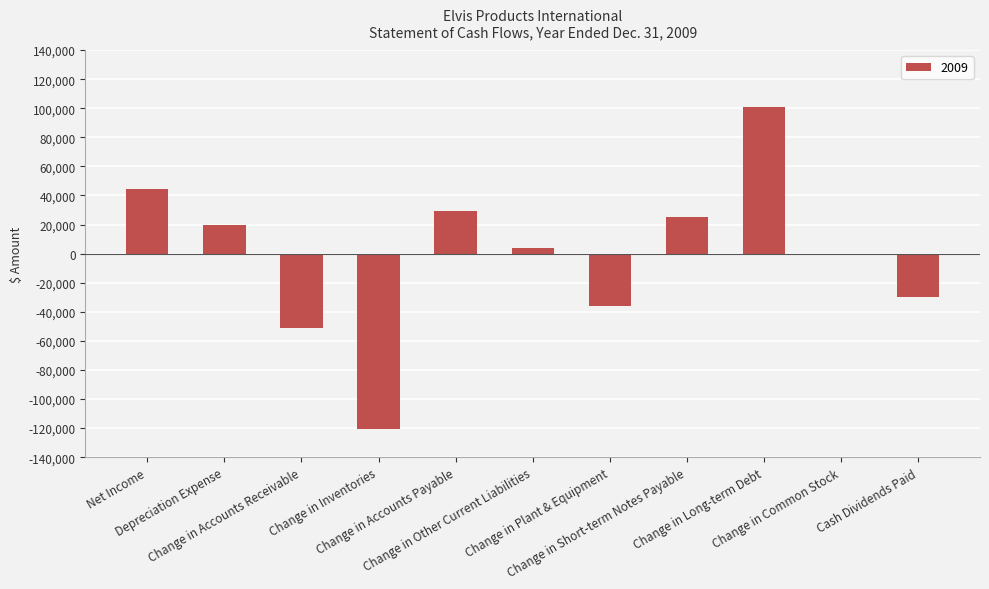

What is the greatest value displayed?

101180